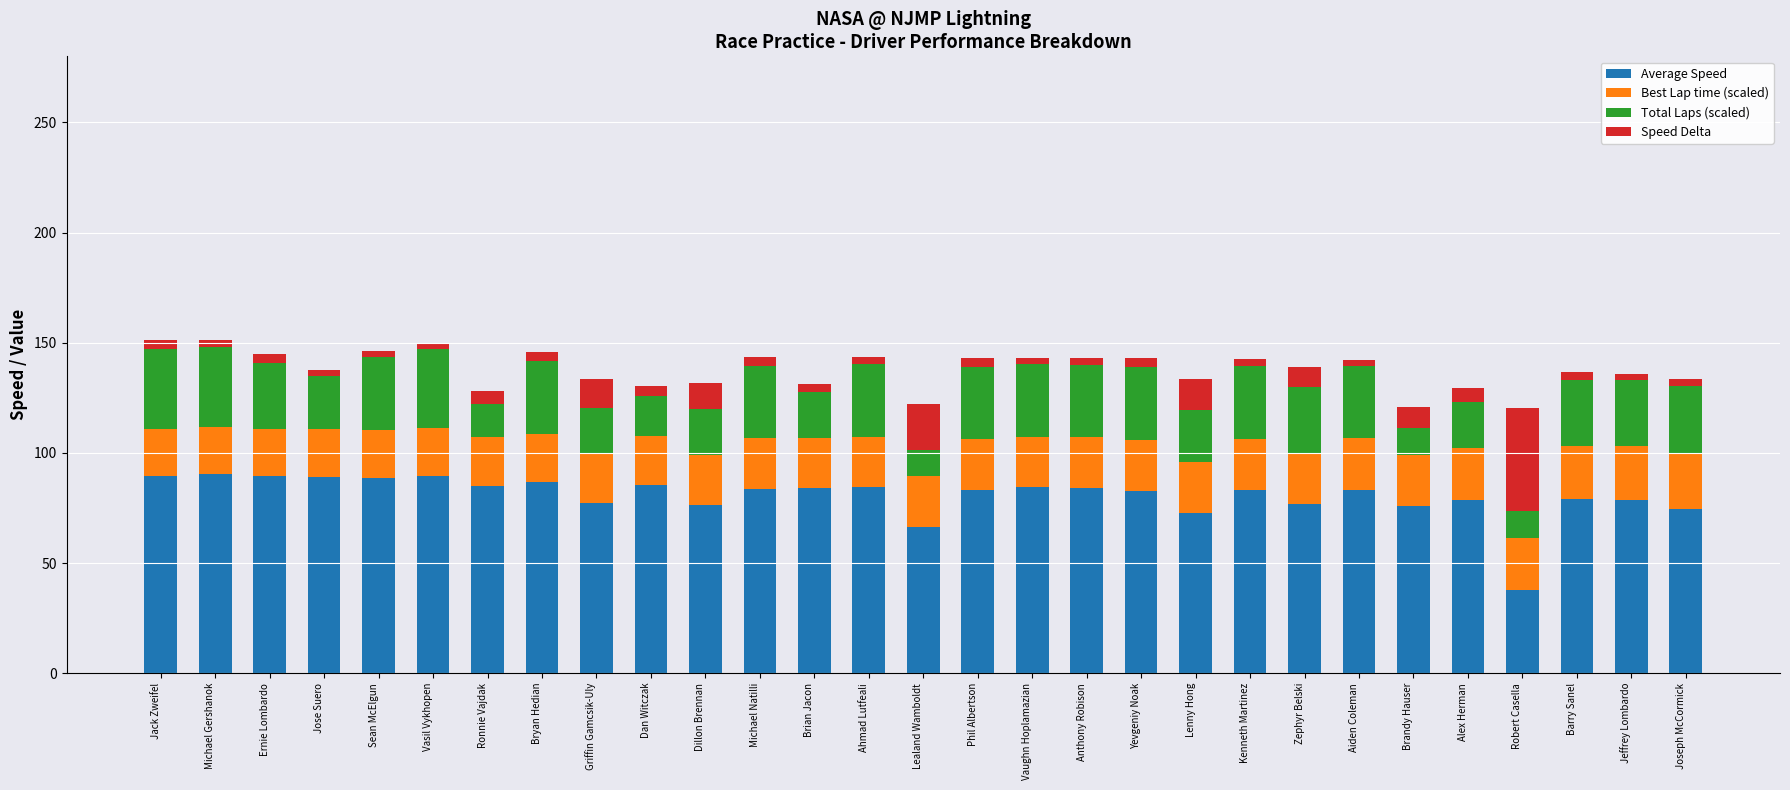

What is the total value across all series at Brandy Hauser?

121.0